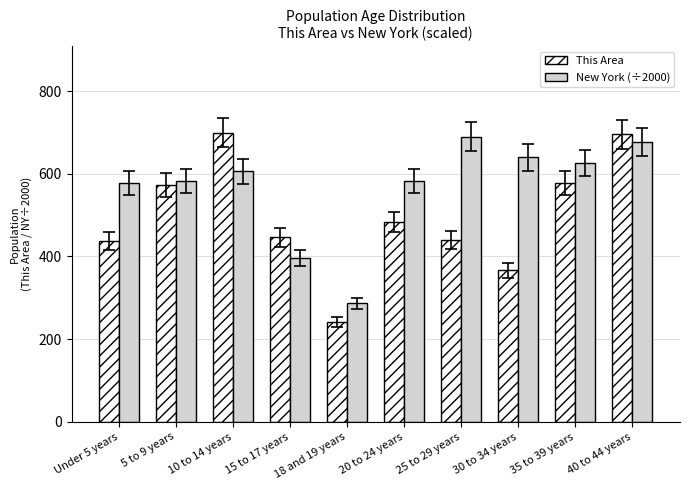

What is the maximum value shown in the chart?

699.0